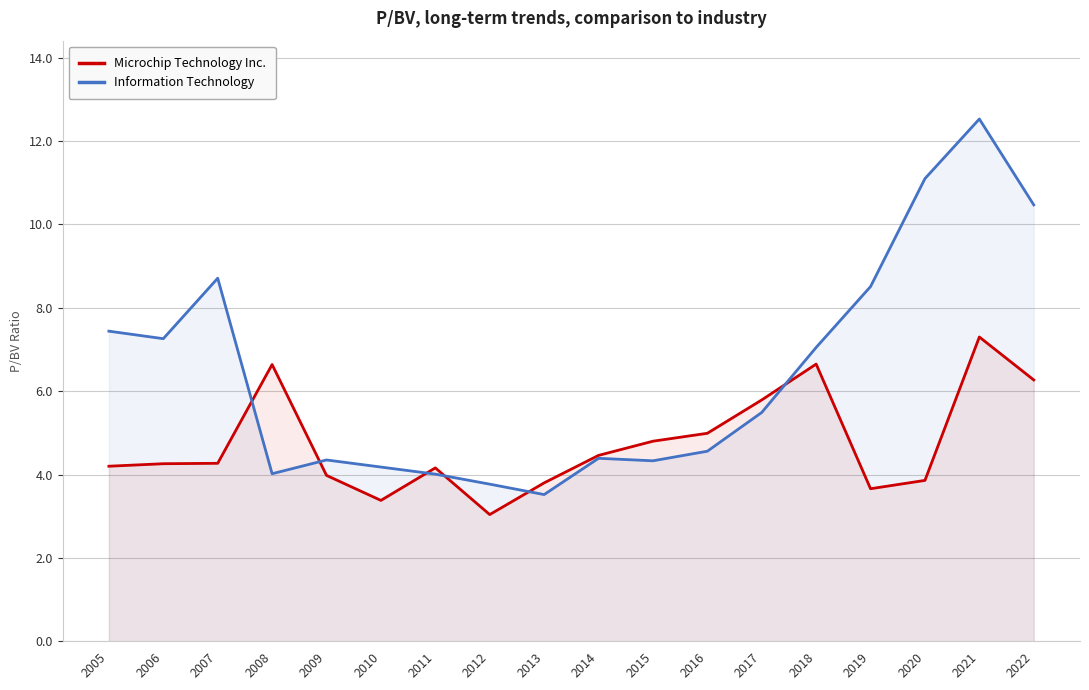

Rank the series by their maximum value, from lowest to highest.

Microchip Technology Inc., Information Technology